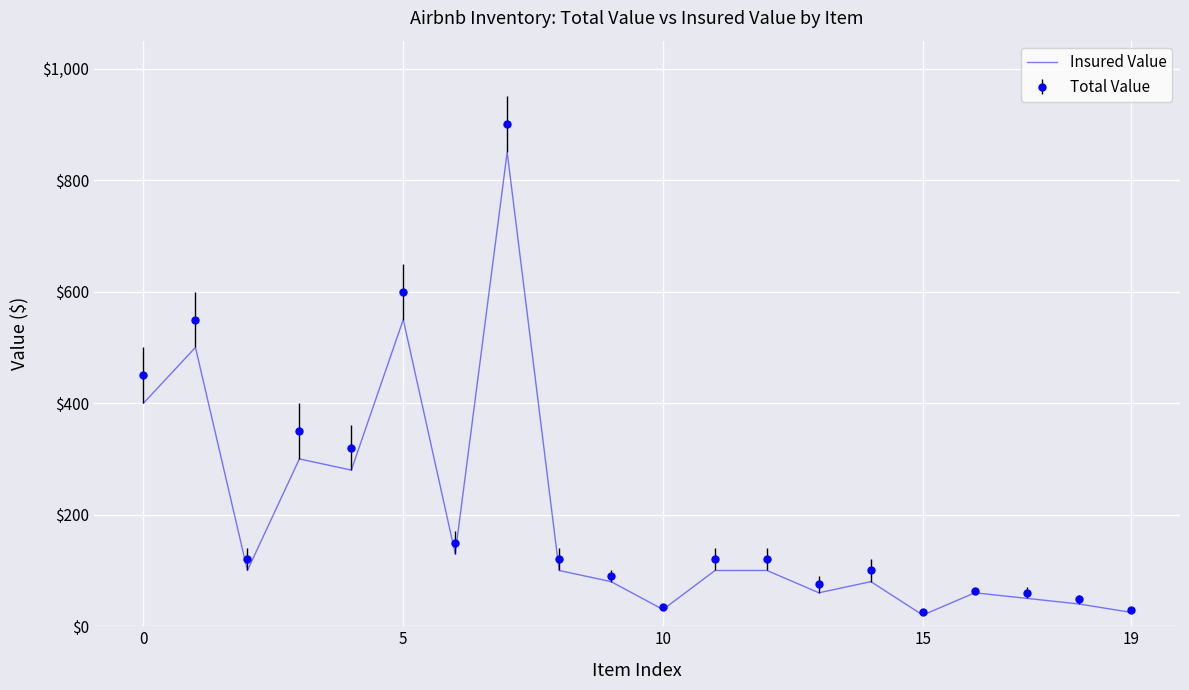

Which series has the largest range (max minus min)?

Total Value